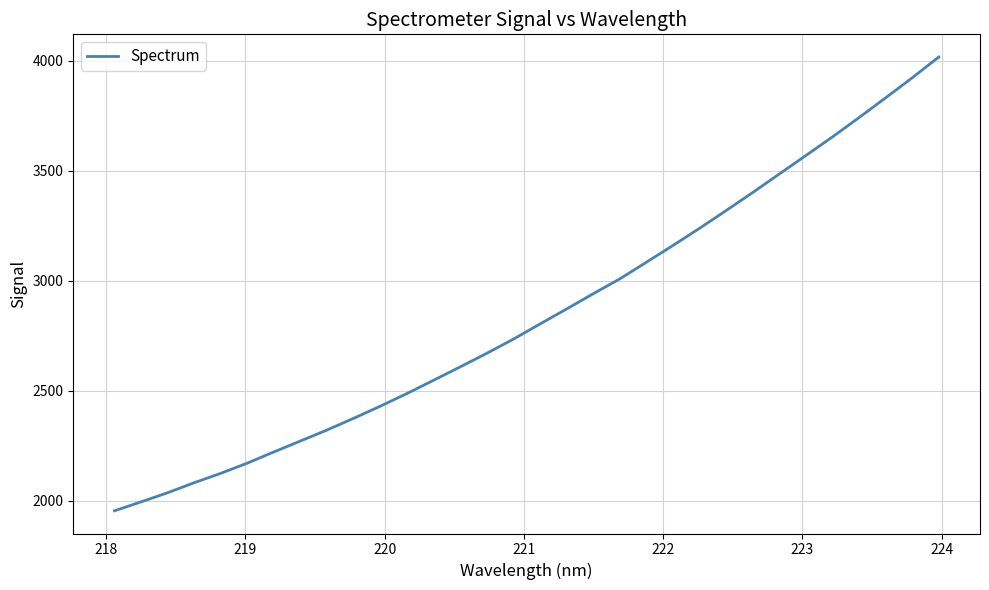

What is the difference between the maximum and minimum values?

2063.1